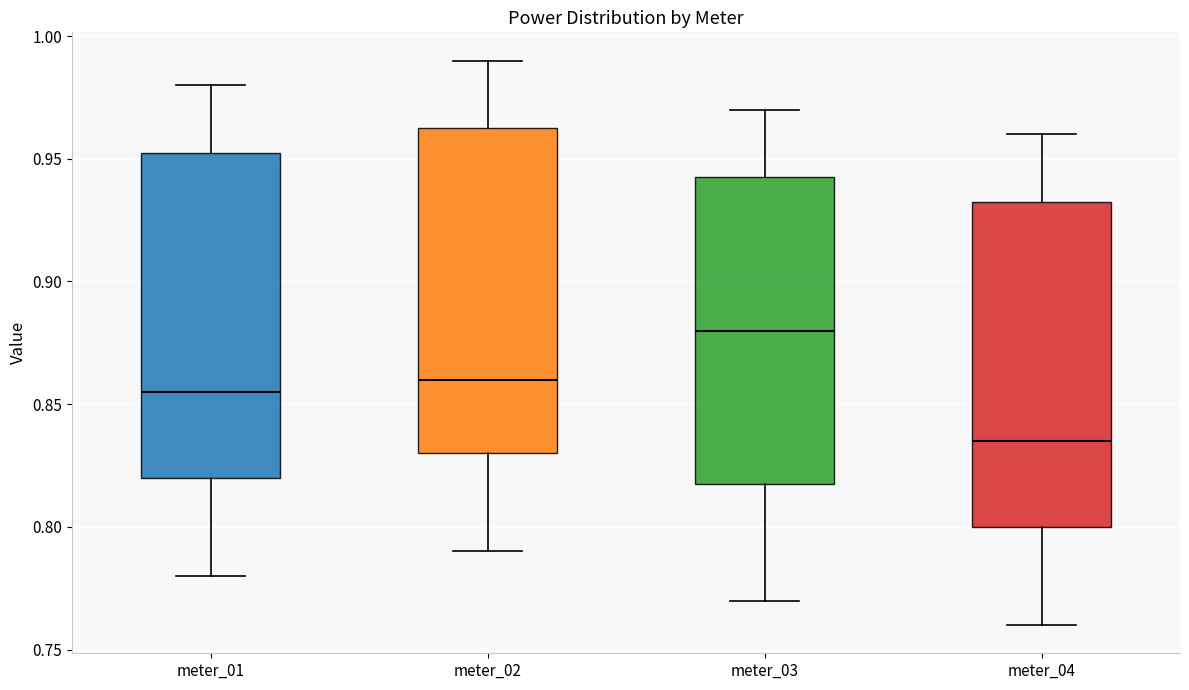

Which box's median line is the lowest?

meter_04